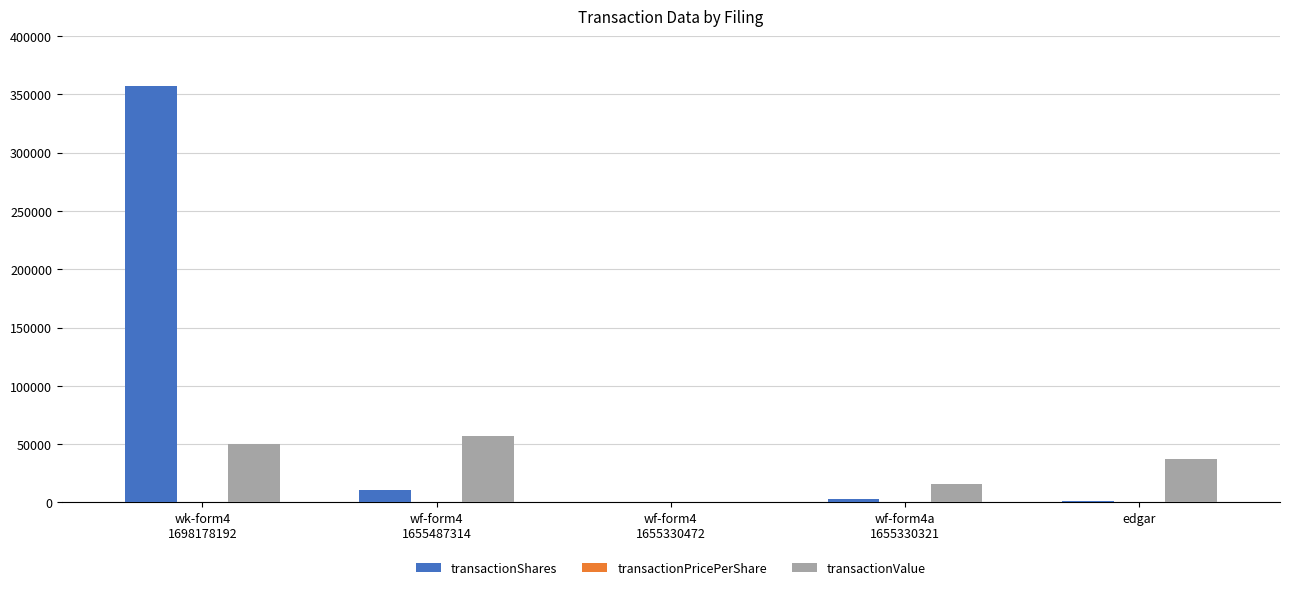

At which label does transactionShares reach its peak?

wk-form4
1698178192